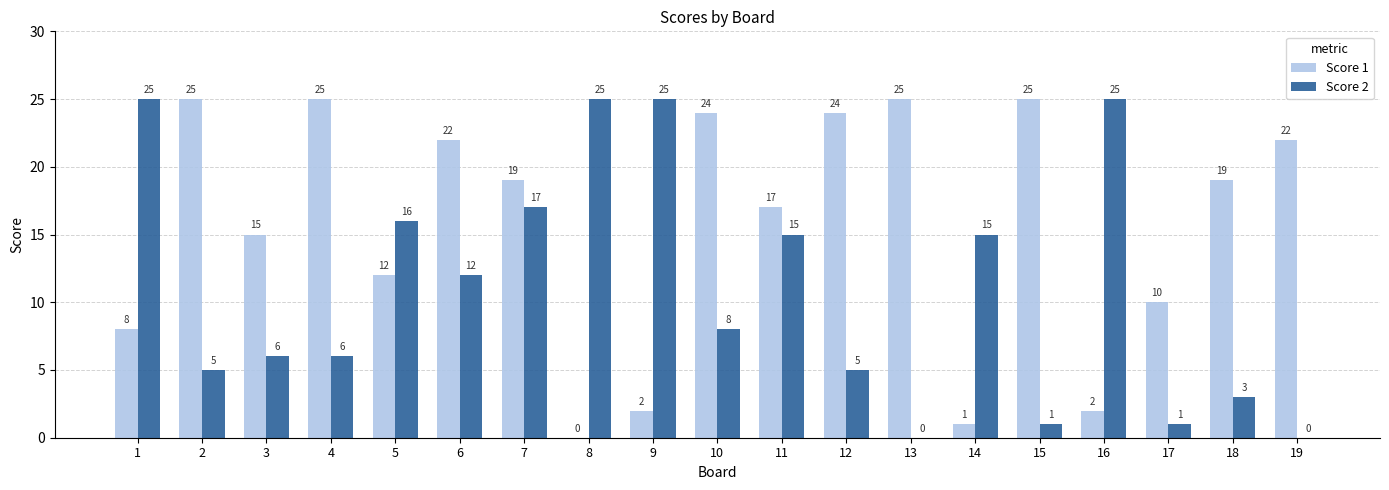

What value does the Score 1 series have at 6?

22